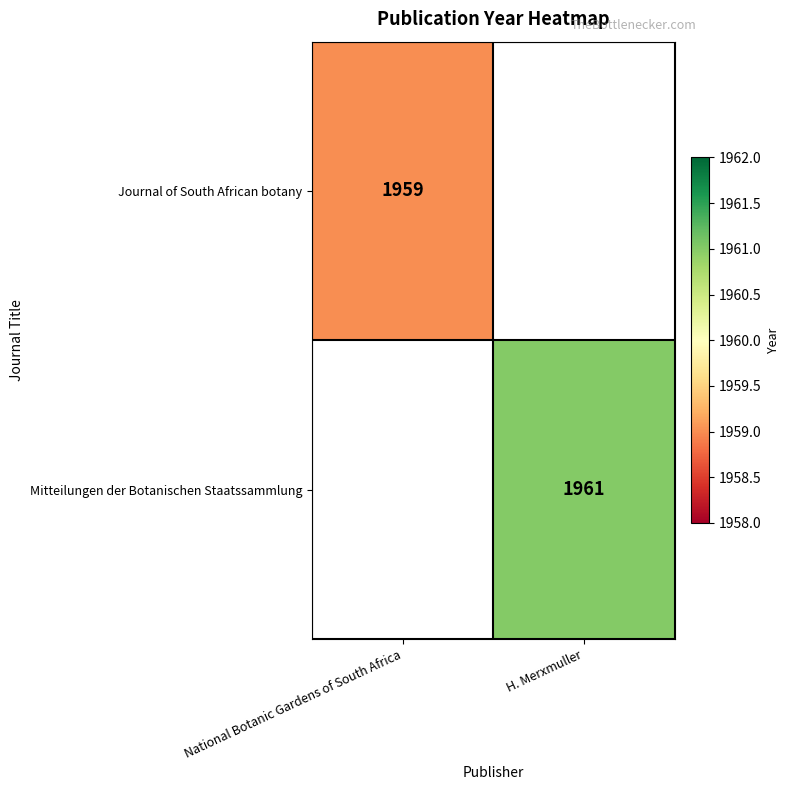

Is the value of Mitteilungen der Botanischen Staatssammlung at H. Merxmuller greater than the value of Journal of South African botany at National Botanic Gardens of South Africa?

Yes